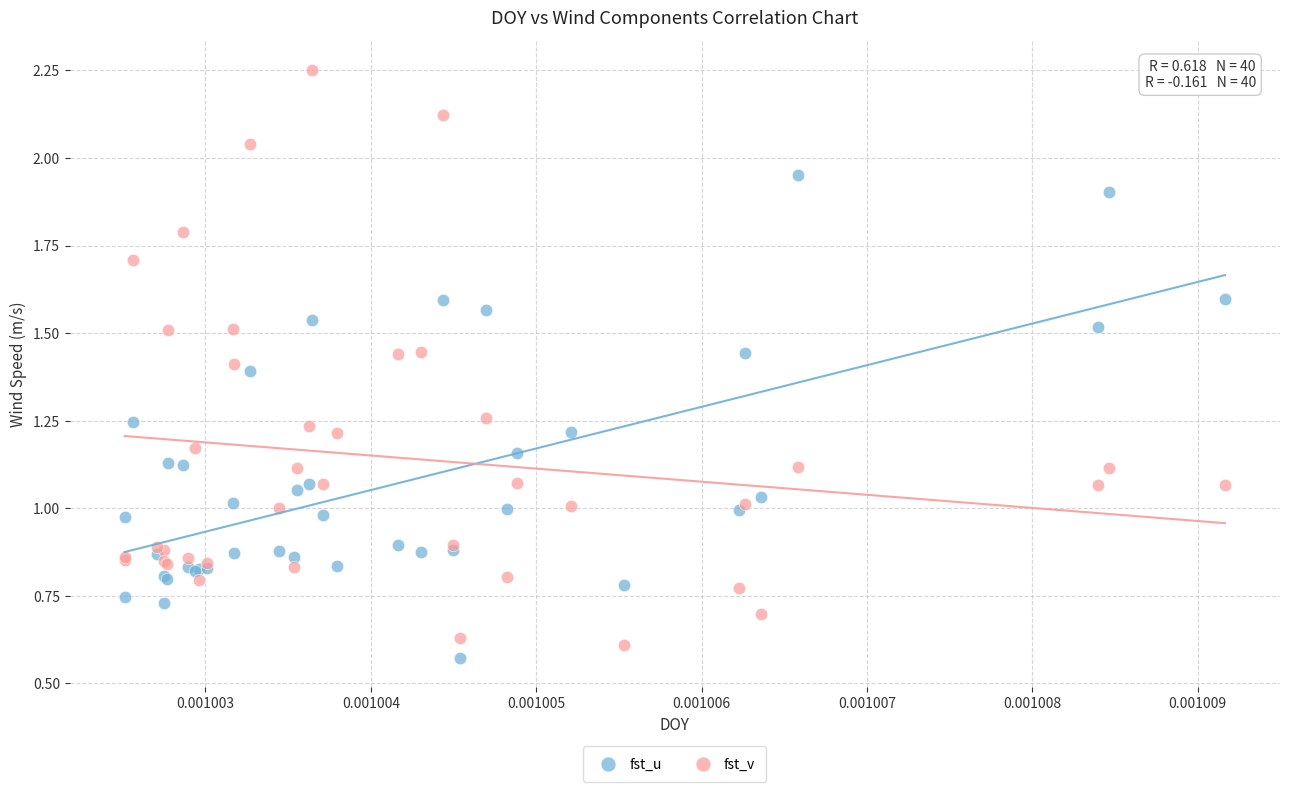

Which series contains the highest Y value?

fst_v